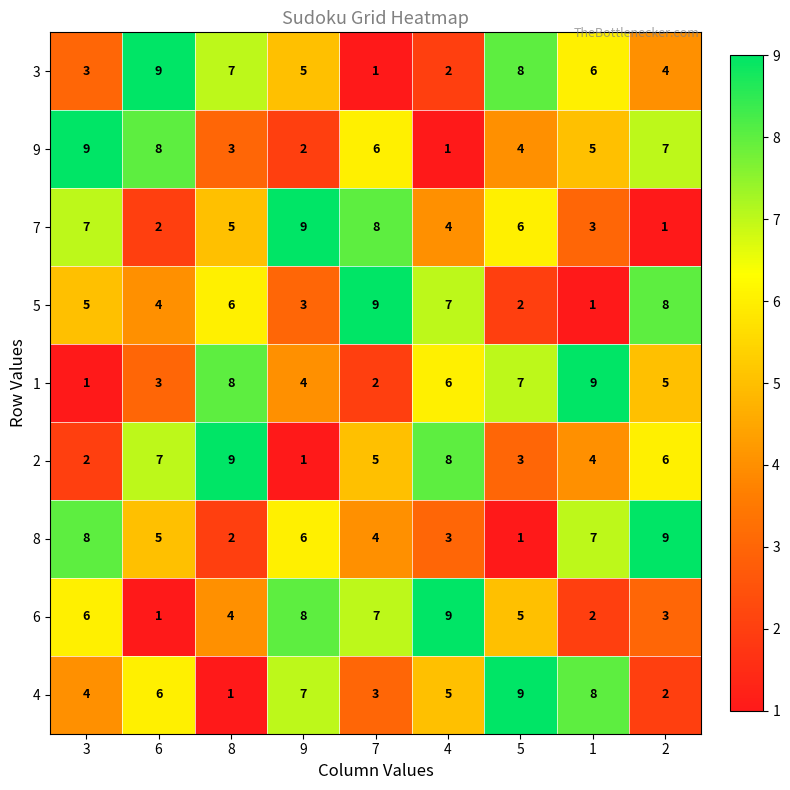

What is the greatest value displayed?

9